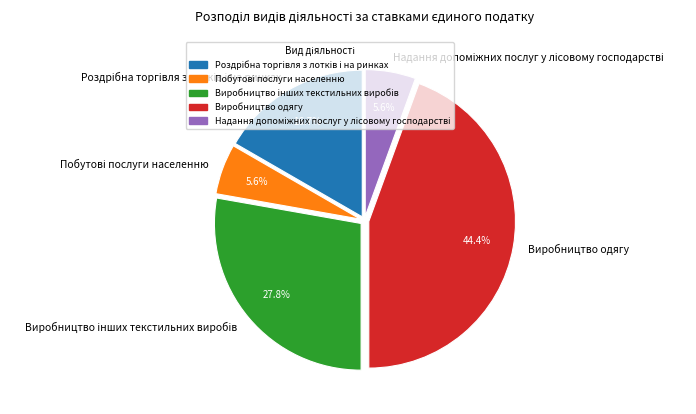

Which category has the biggest portion of the pie?

Виробництво одягу